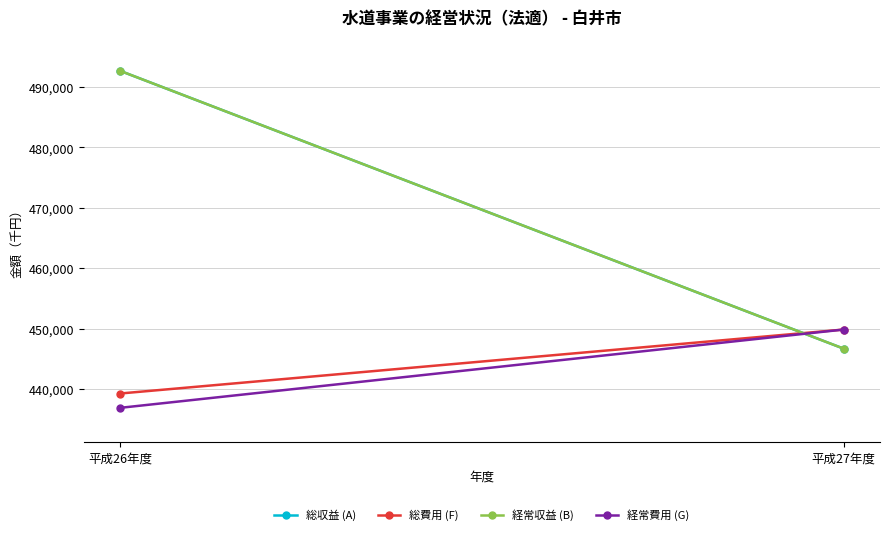

Is it true that 経常費用 (G) equals 688989 at 平成26年度?

False